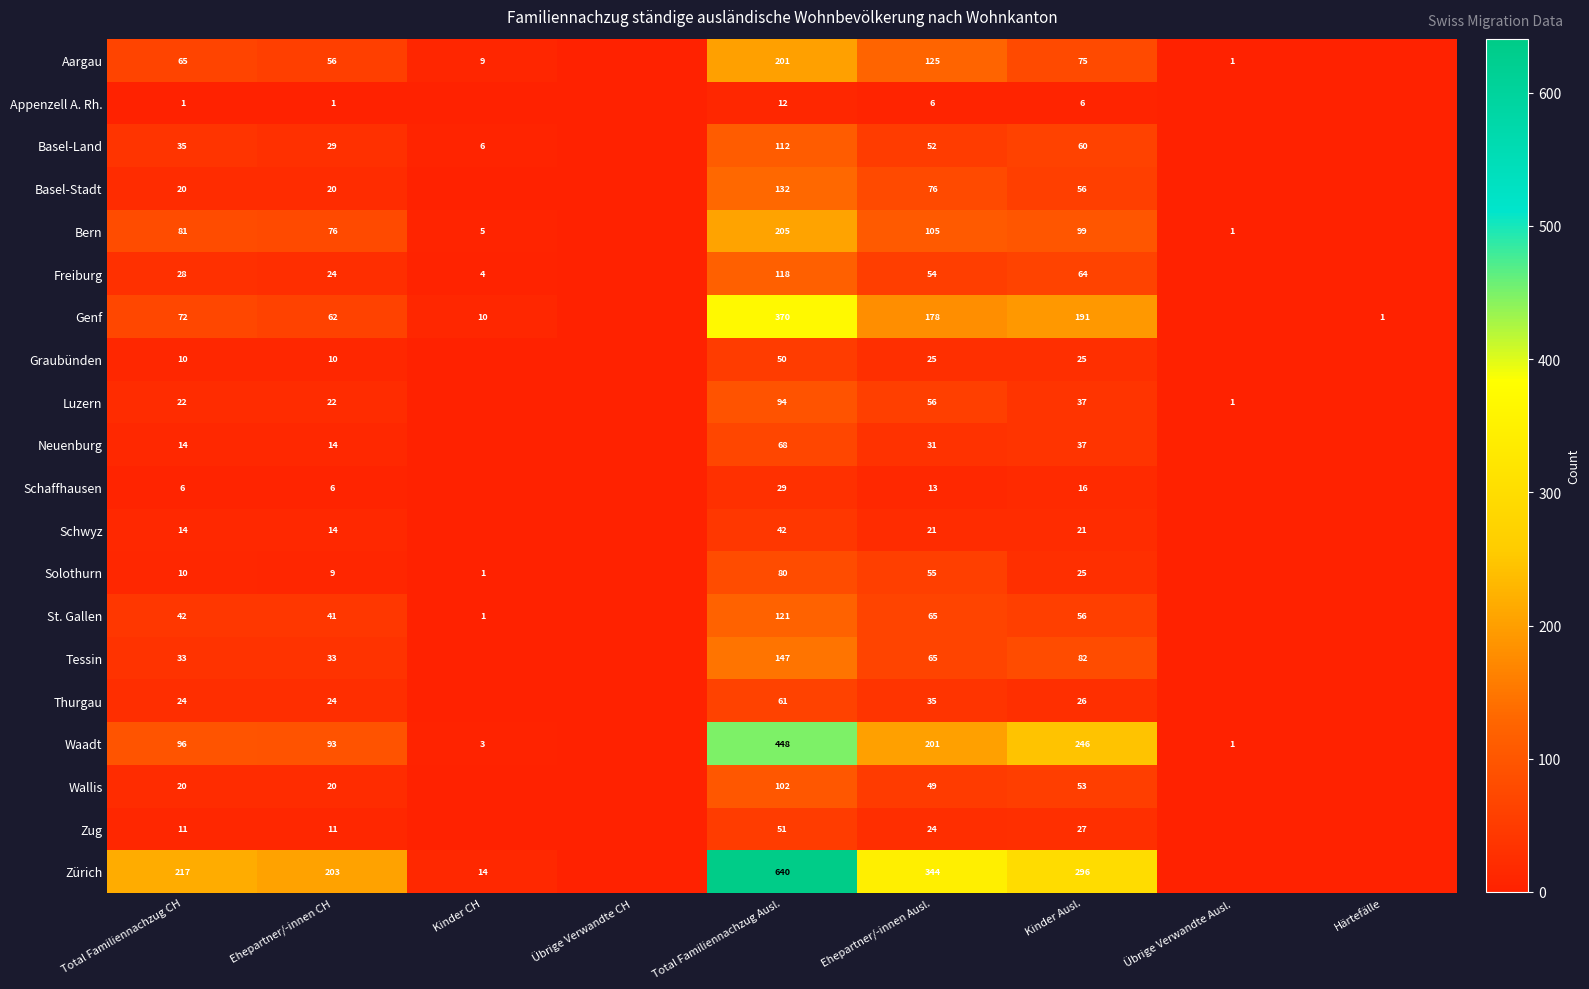

Between Total Familiennachzug CH and Kinder Ausl., which series saw the biggest shift?

Waadt